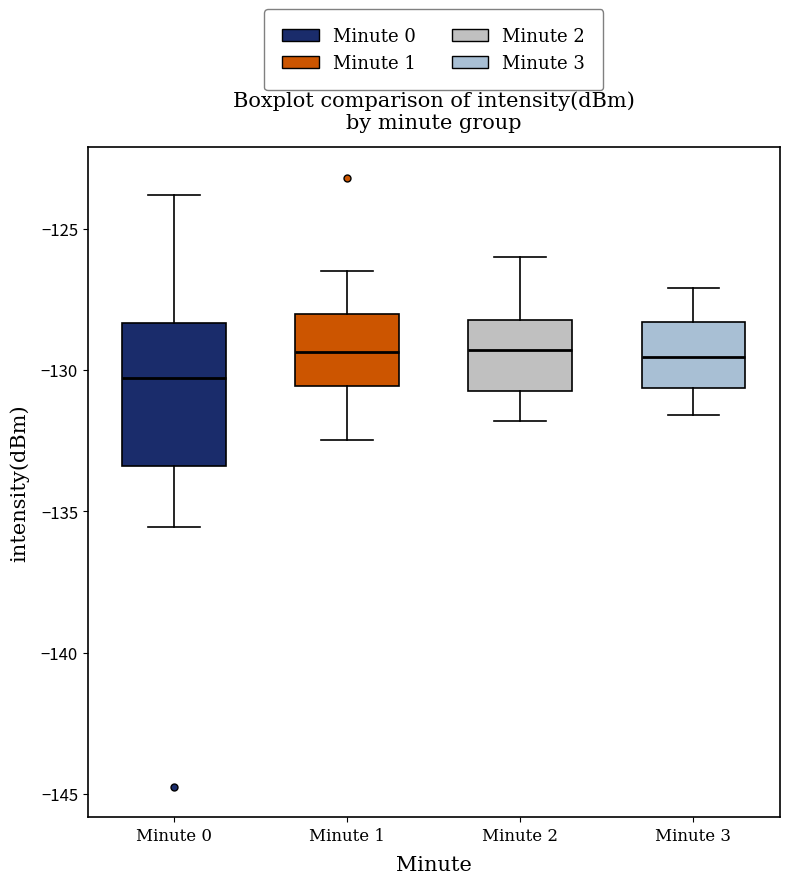

Reading left to right, transcribe this box plot: for each box, give where its median line is, the range the box spans, and where its two whiskers end, as read against the y-axis. The values are not printed on the chart, so give them approximately, as read against the axis.

Minute 0: median -130.5, box -133.5 to -128.5, whiskers -135.5 to -124.0
Minute 1: median -129.5, box -130.5 to -128.0, whiskers -132.5 to -126.5
Minute 2: median -129.5, box -130.5 to -128.0, whiskers -132.0 to -126.0
Minute 3: median -129.5, box -130.5 to -128.5, whiskers -131.5 to -127.0